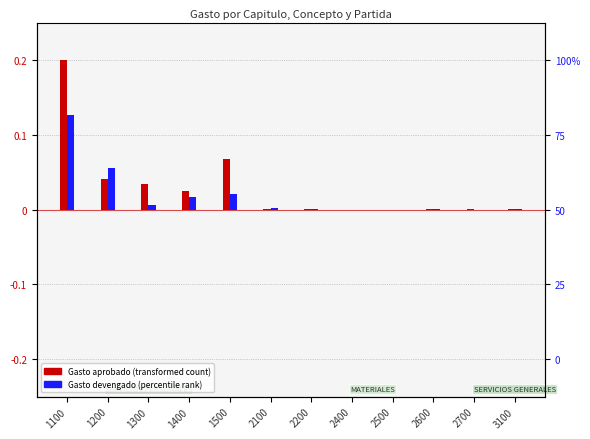

At how many categories does at least one series exceed 0?

11